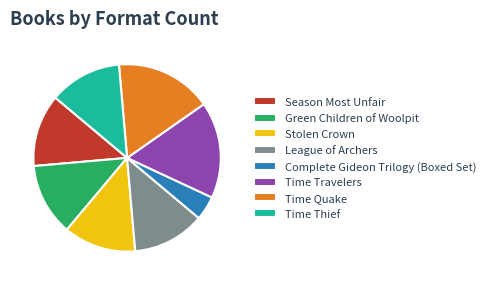

How many segments does this pie chart have?

8